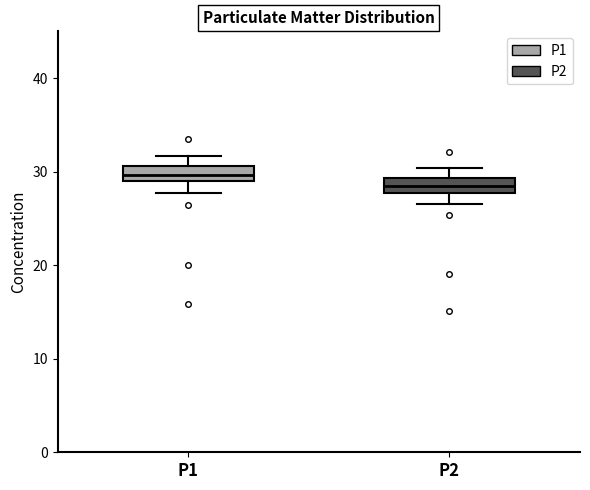

Reading left to right, transcribe this box plot: for each box, give where its median line is, the range the box spans, and where its two whiskers end, as read against the y-axis. The values are not printed on the chart, so give them approximately, as read against the axis.

P1: median 30, box 29 to 31, whiskers 28 to 32
P2: median 28 (inside the box), box 28 to 29, whiskers 27 to 30